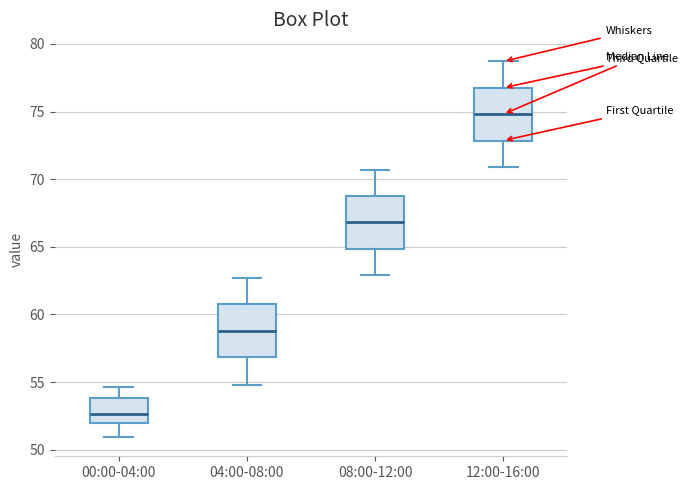

Where does the lower whisker of the box for 08:00-12:00 end on the y-axis? The values are not printed on the chart, so give them approximately, as read against the axis.

63.0